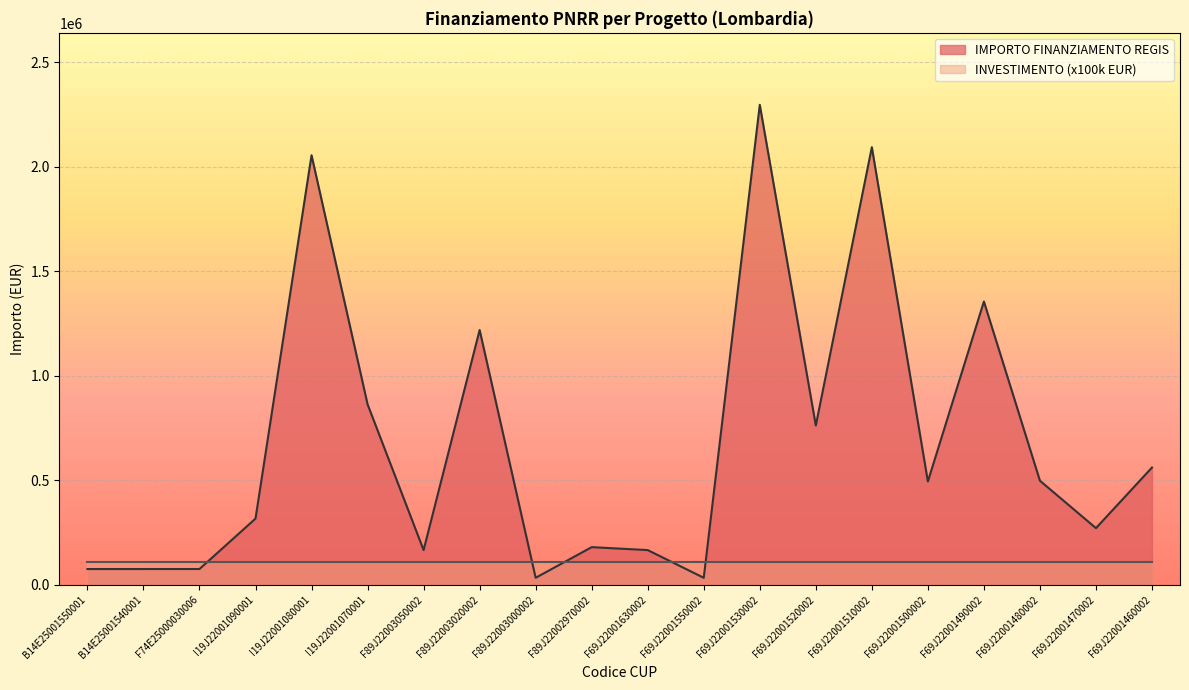

Between F69J22001460002 and F69J22001530002, which is larger?

F69J22001530002